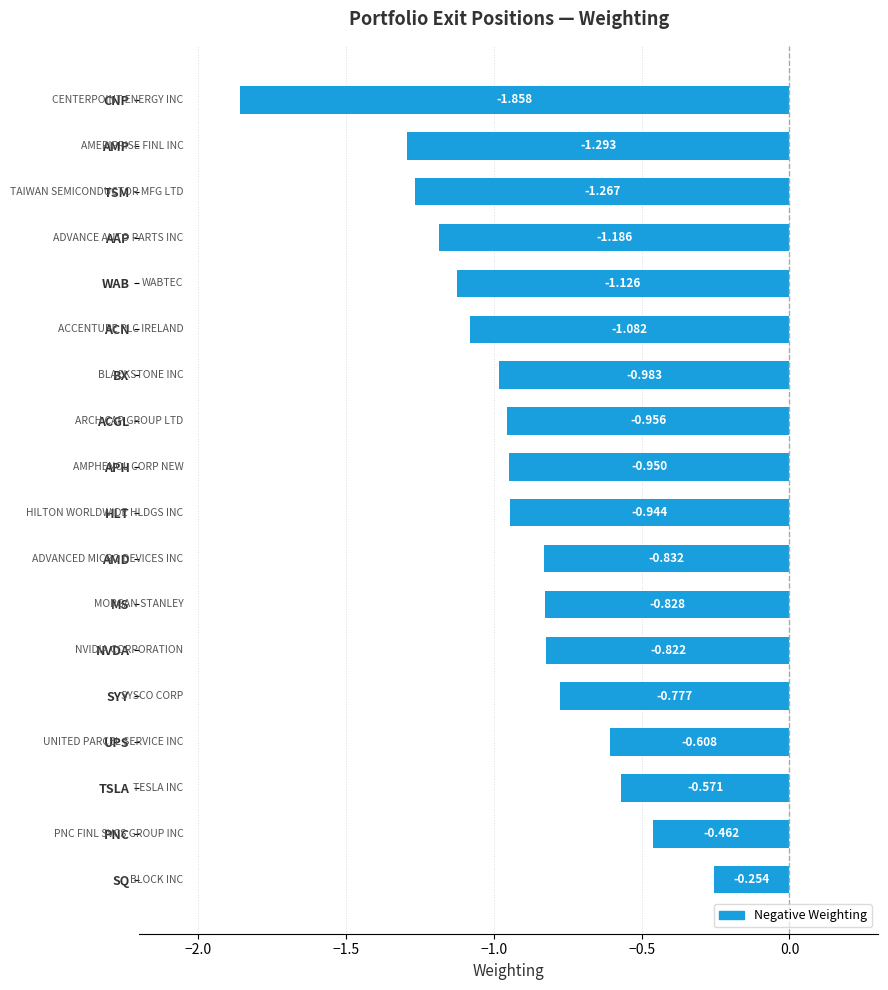

How many data points does each series have?

18